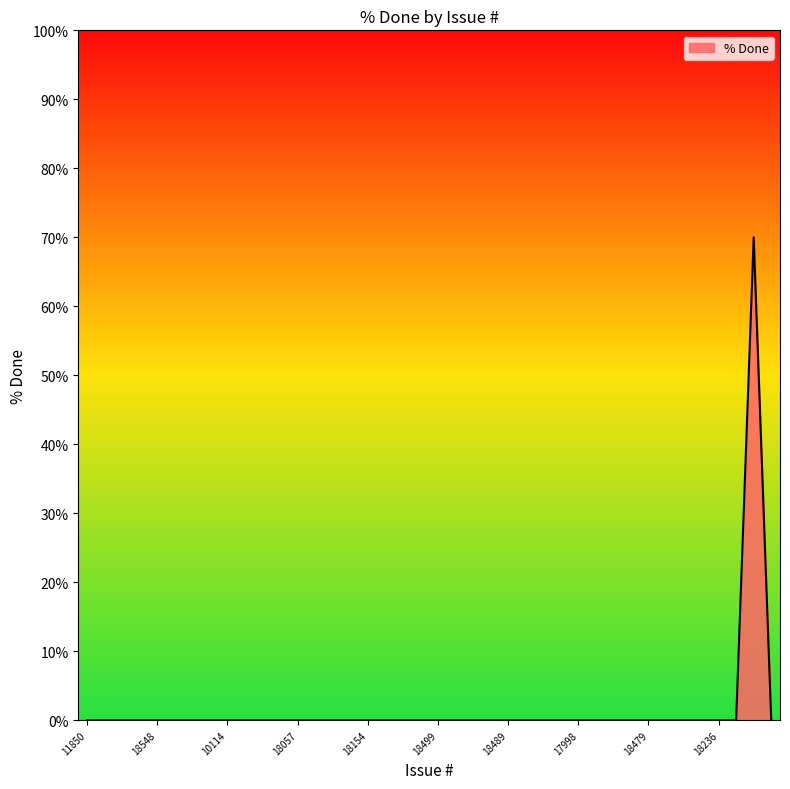

What is the difference between the maximum and minimum values?

70